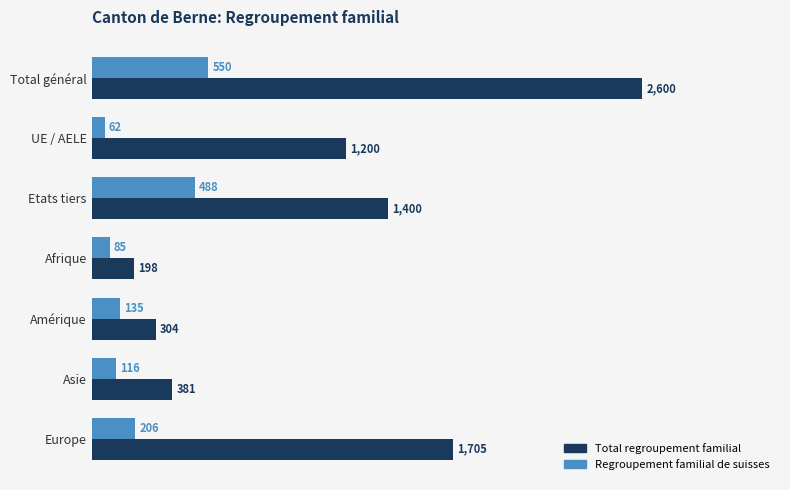

What is the spread (max minus min) of values at Total général?

2050